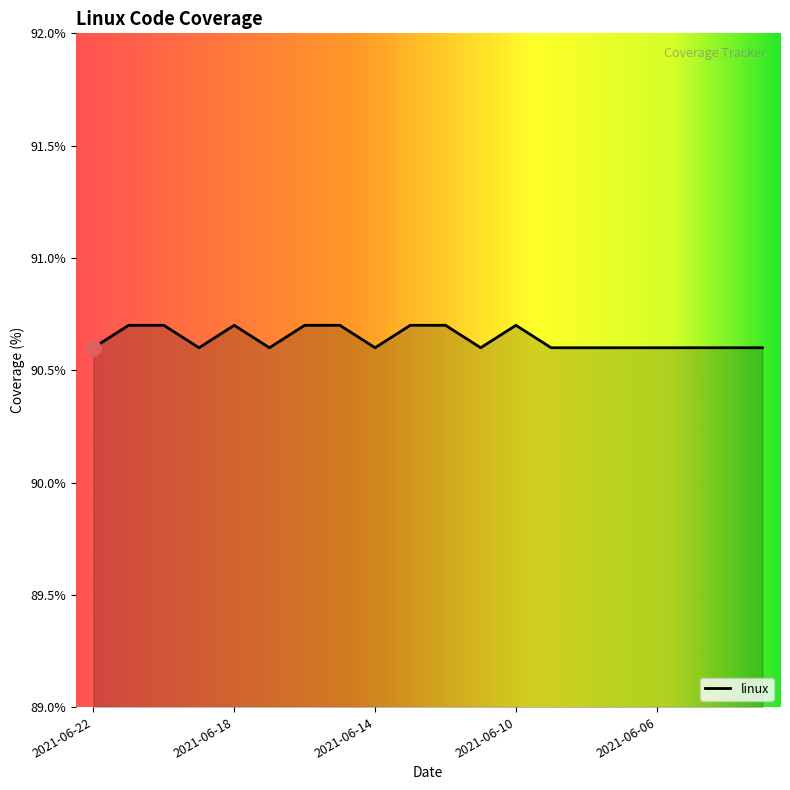

Which has a higher value, 2021-06-04 or 2021-06-08?

2021-06-04